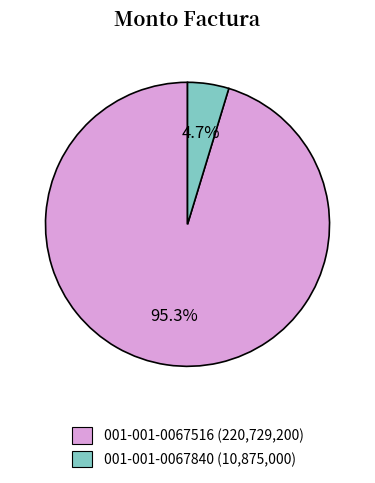

What is the total percentage of 001-001-0067516 and 001-001-0067840?

100.0%